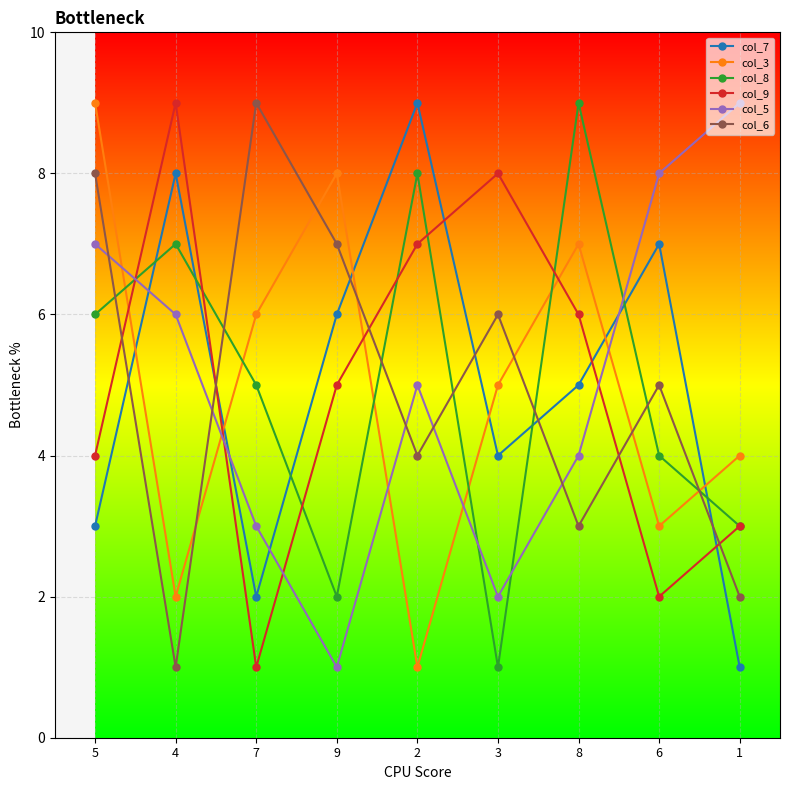

Where is the first local maximum for col_5?

2